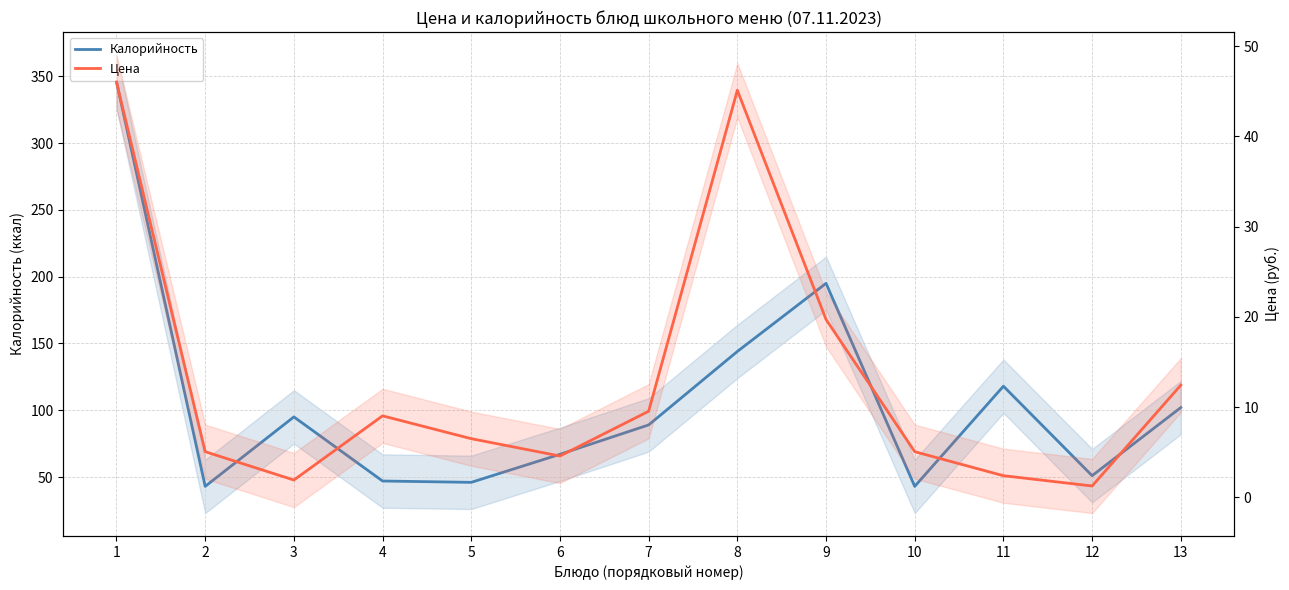

True or false: Цена has more than 2 points higher than both neighbors.

False